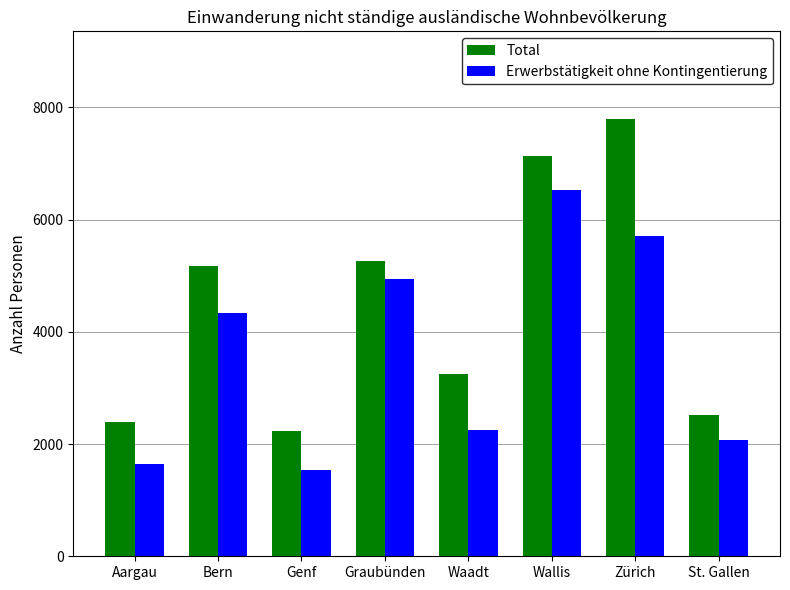

What is the difference between the second highest and minimum values in the Total series?

4909